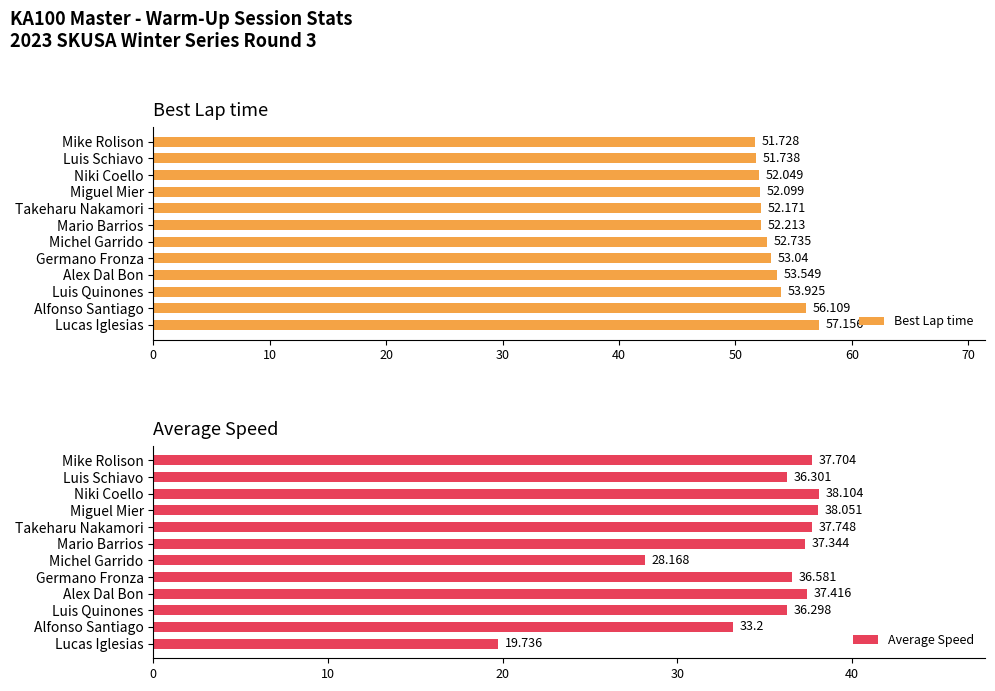

List the series in order of their overall mean, highest first.

Best Lap time, Average Speed